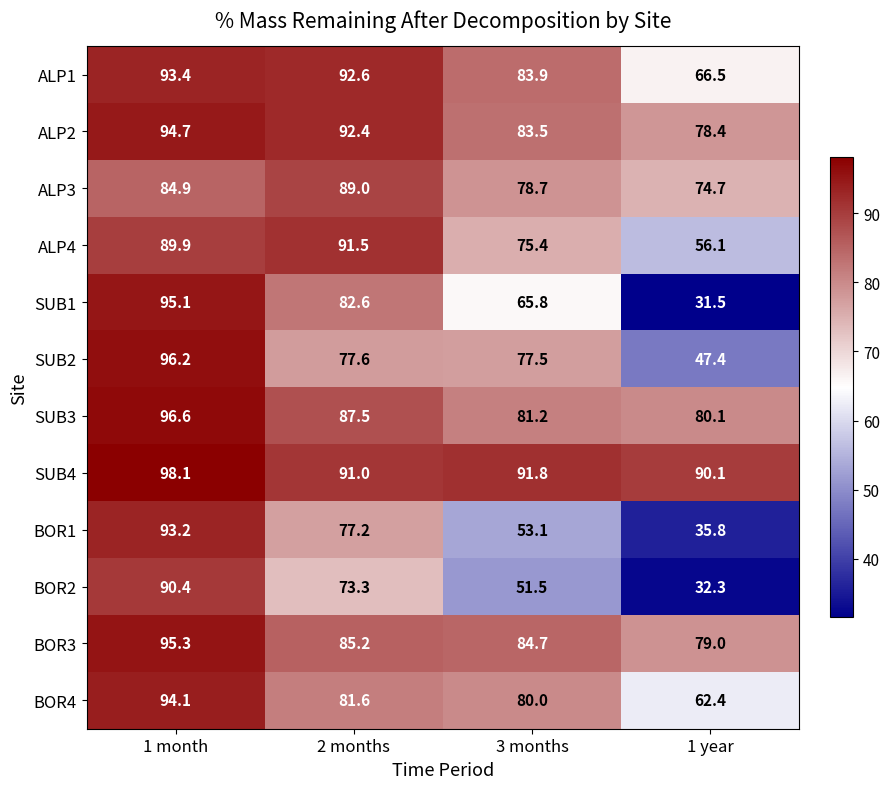

What is the difference between the maximum and minimum values in the BOR2 series?

58.1